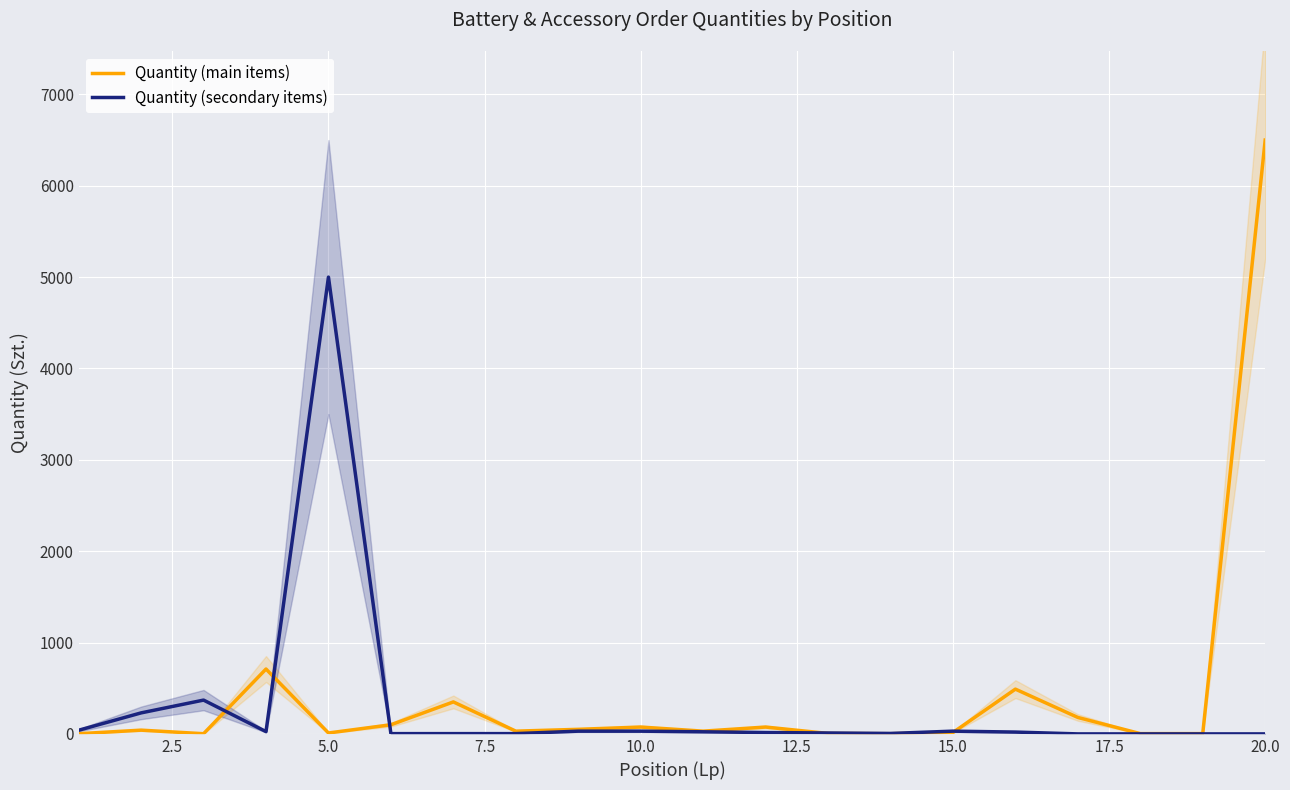

What is the difference between the maximum and minimum values in the Quantity (main items) series?

6498